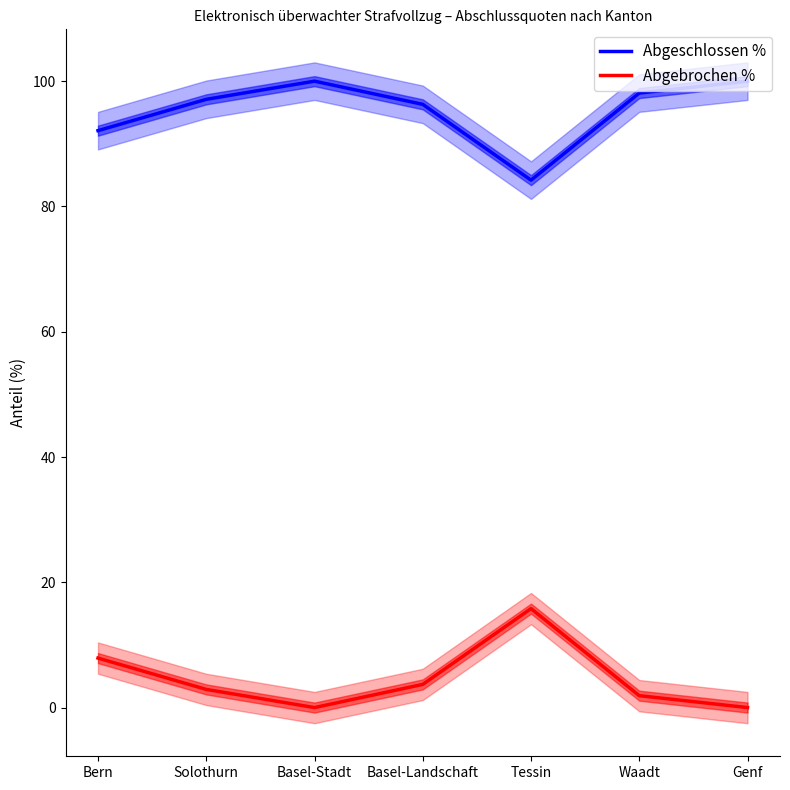

What is the difference between the Abgeschlossen % values at Solothurn and Waadt?

1.0